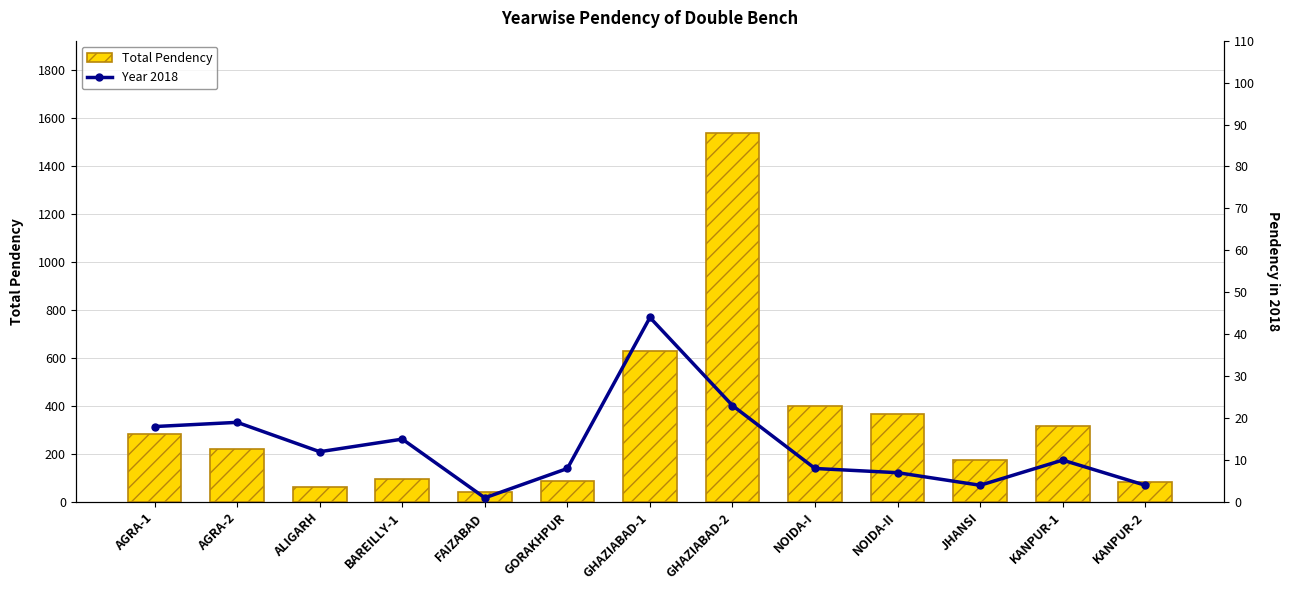

What are all the series names shown in the legend?

Total Pendency, Year 2018